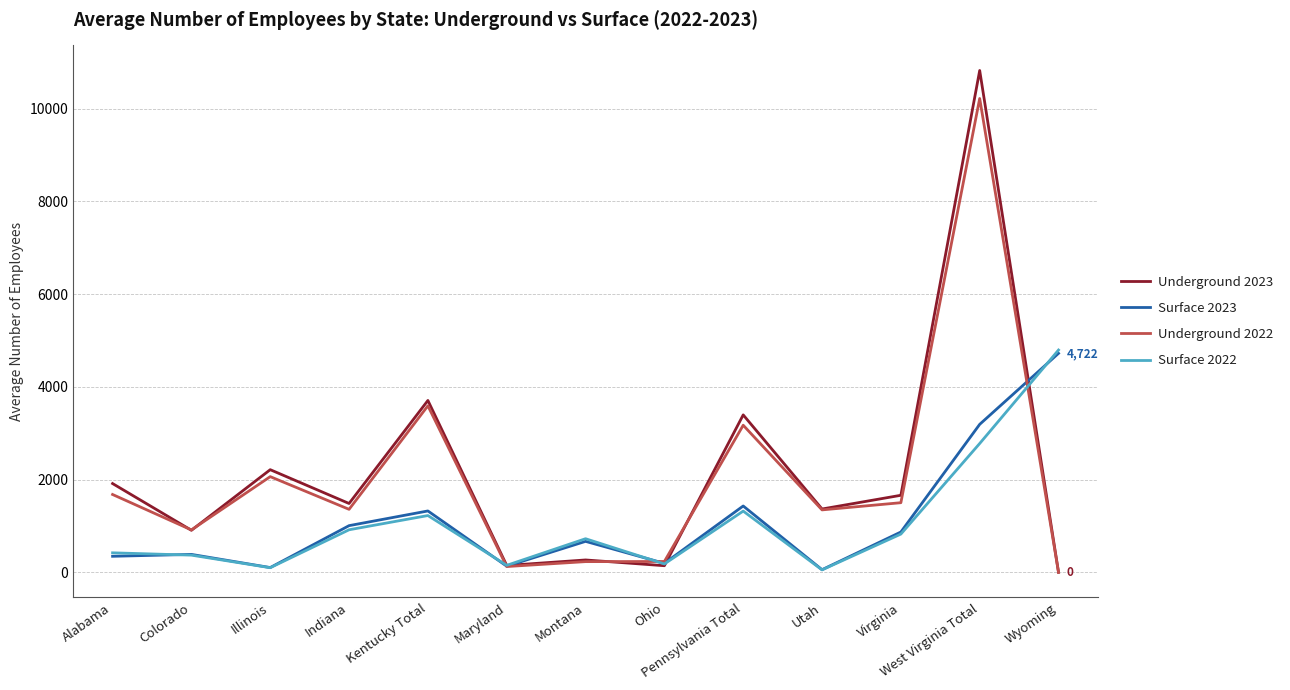

What is the sum of all Surface 2022 values?

13852